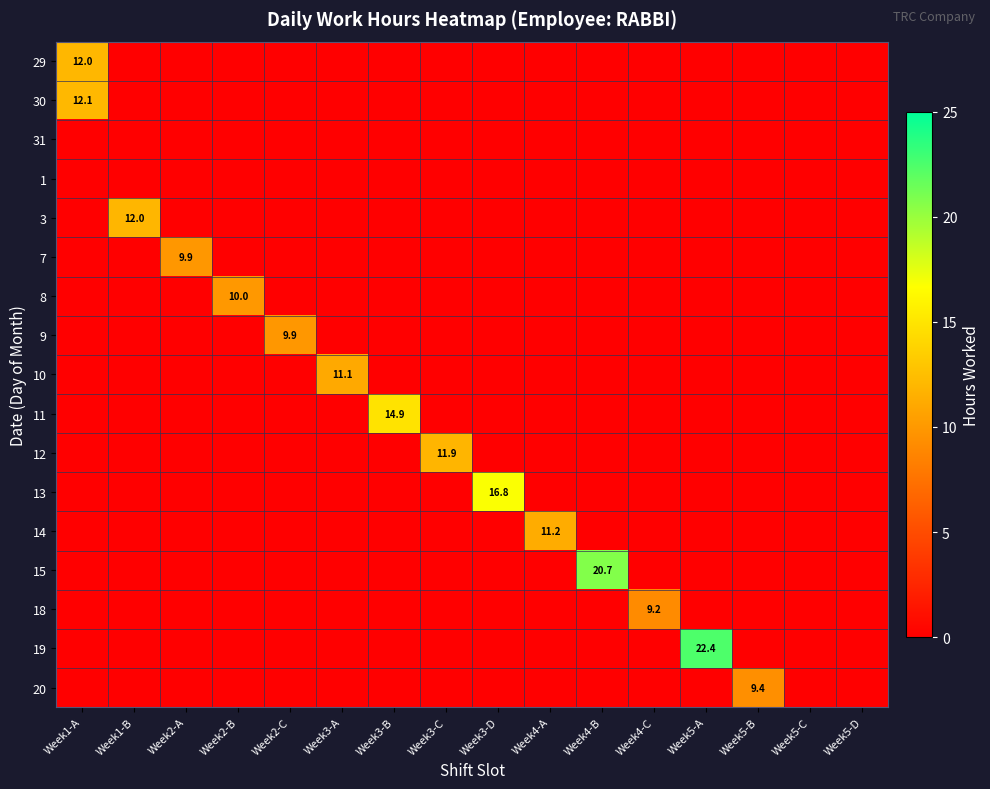

True or false: 14 has a value of 11.2 at Week4-A.

True